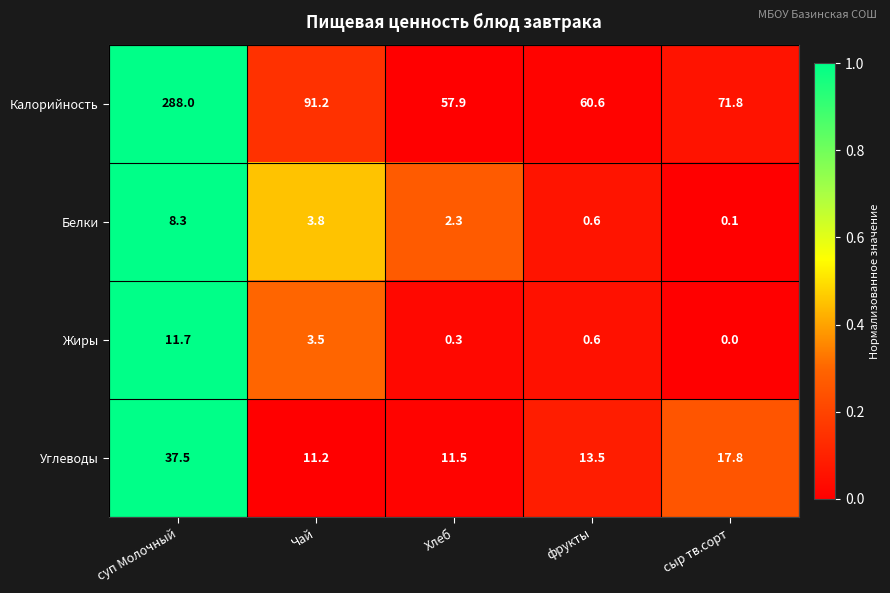

How many values in the Жиры series exceed 0?

4